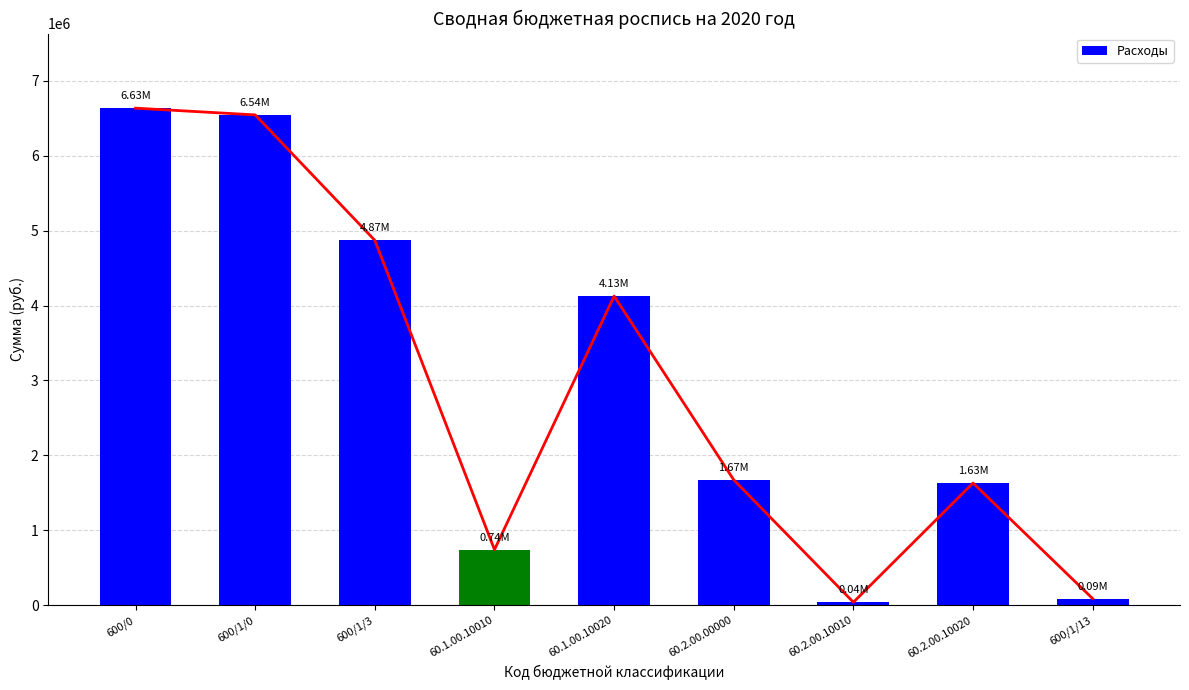

Does the chart contain any negative values?

No